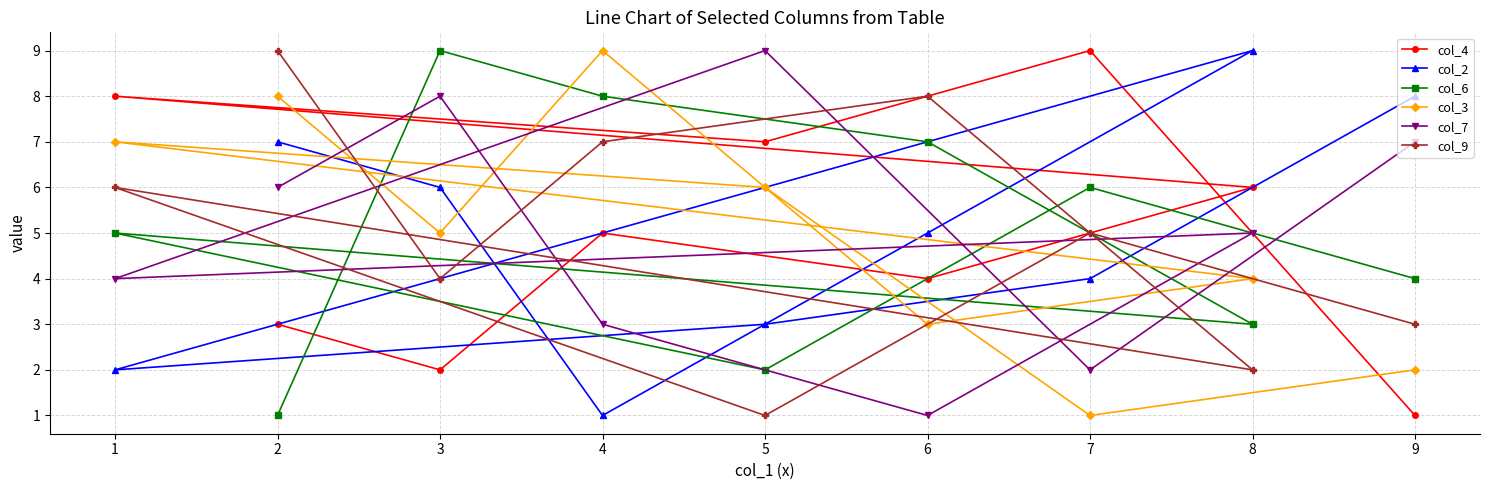

Rank the categories by col_4 value from lowest to highest.

9, 3, 2, 6, 4, 8, 5, 1, 7